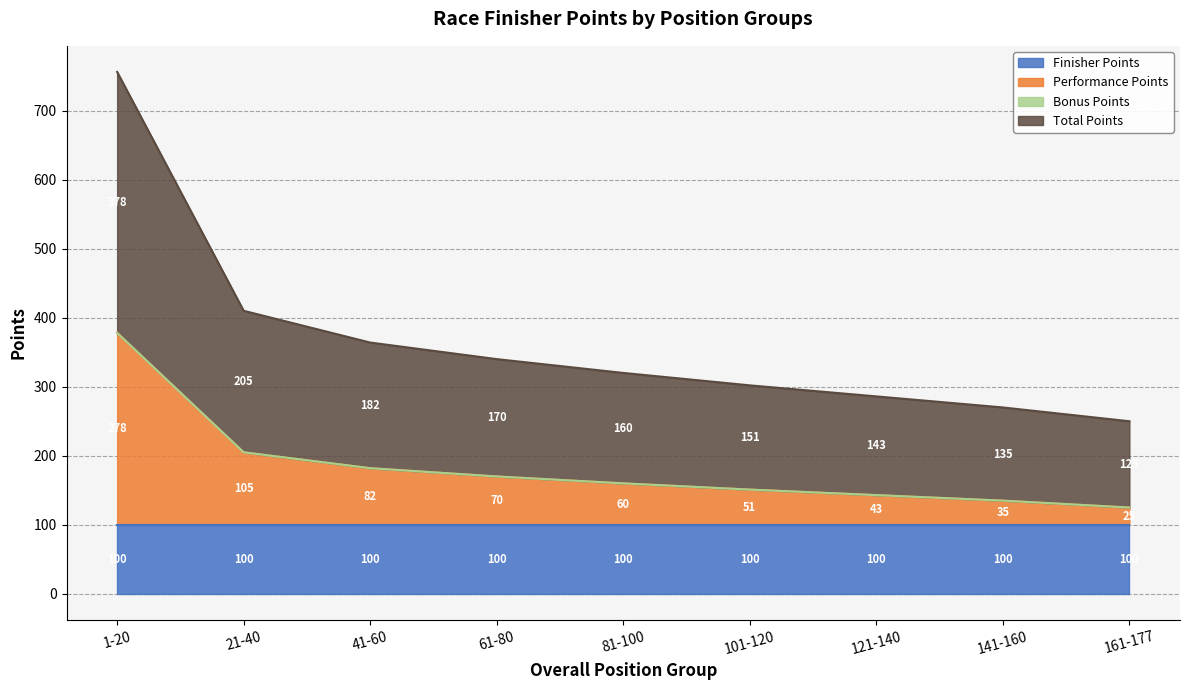

Is it true that Total Points equals 234 at 141-160?

False